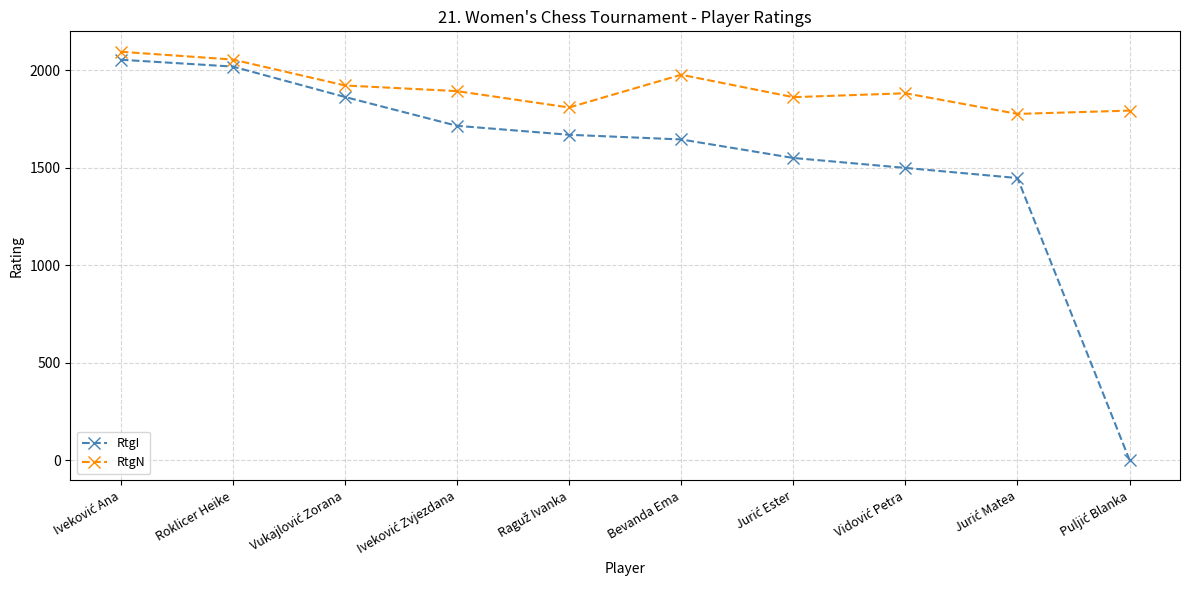

What is the value of the RtgN point at the 9th from the left?

1776